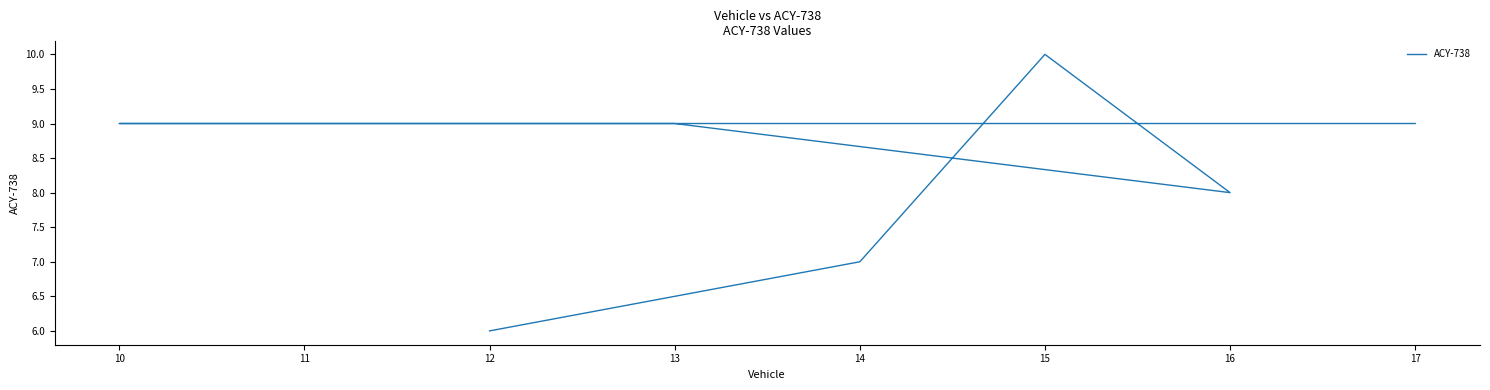

Which has a higher value, 17 or 16?

17